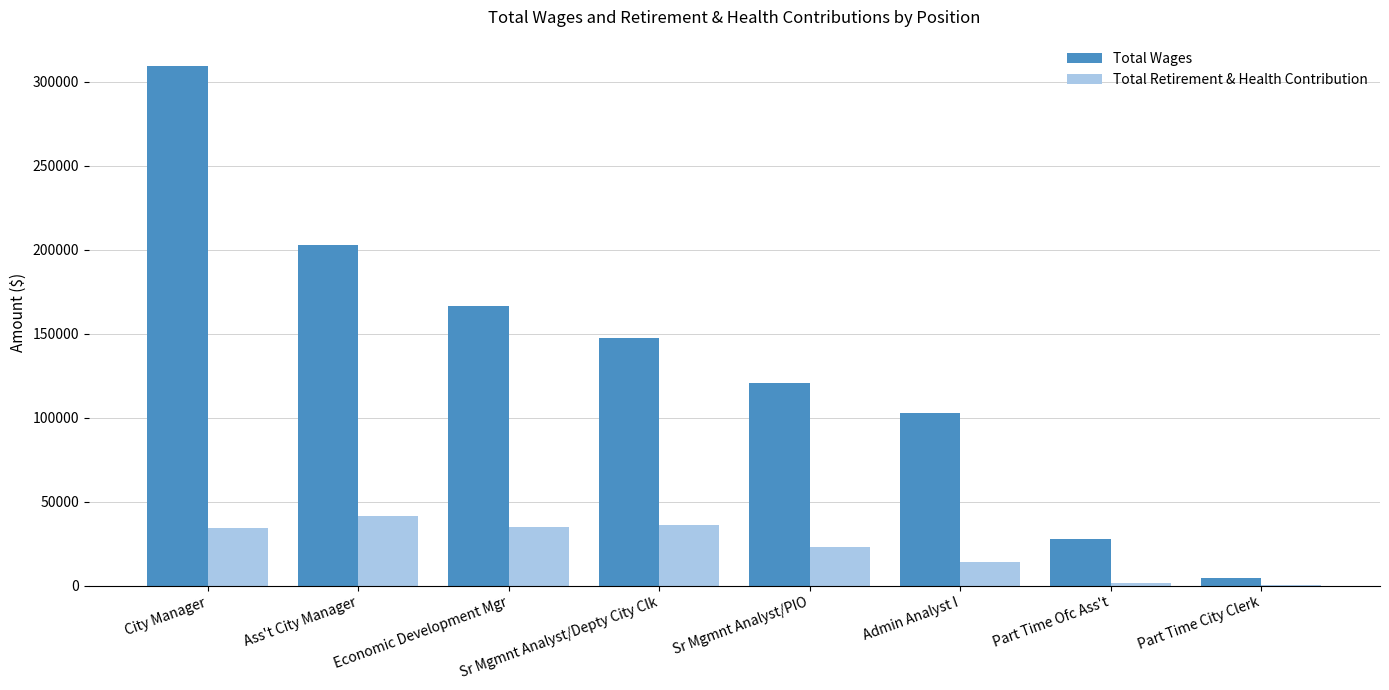

Is the value of Total Retirement & Health Contribution at Admin Analyst I greater than the value of Total Wages at Economic Development Mgr?

No